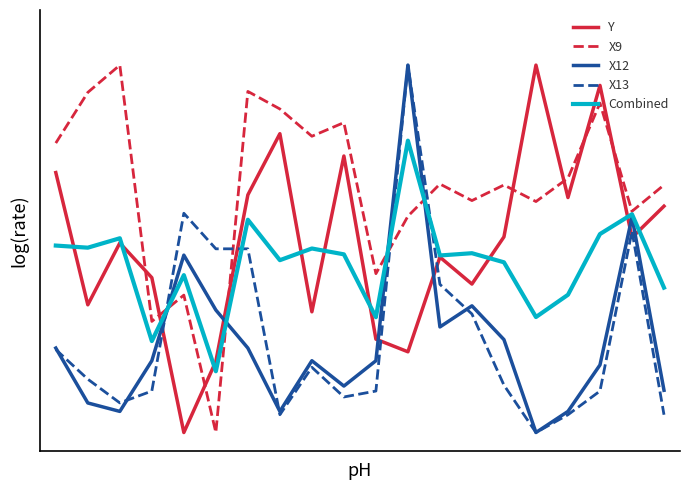

What is the value of the X9 point at the 8th from the left?

0.9